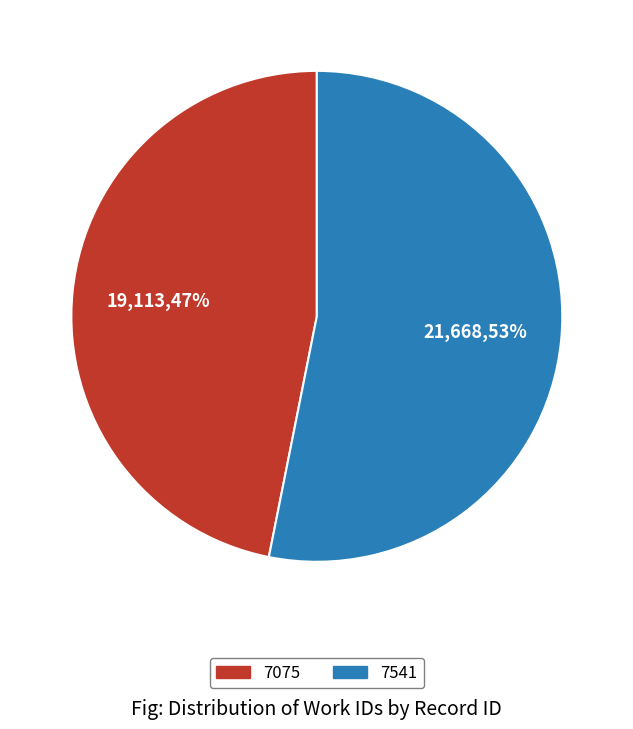

Which category has the biggest portion of the pie?

7541